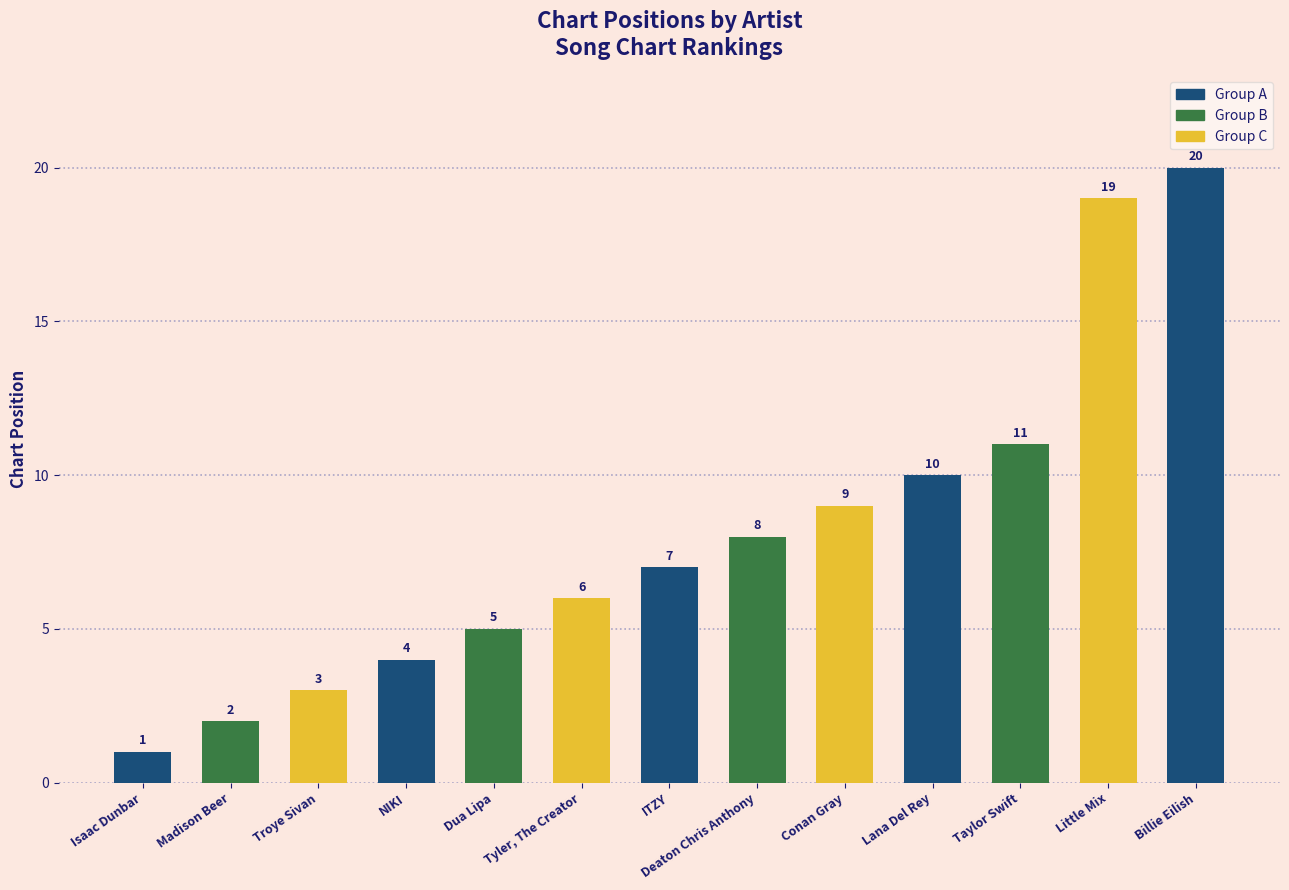

What is the smallest value displayed?

1